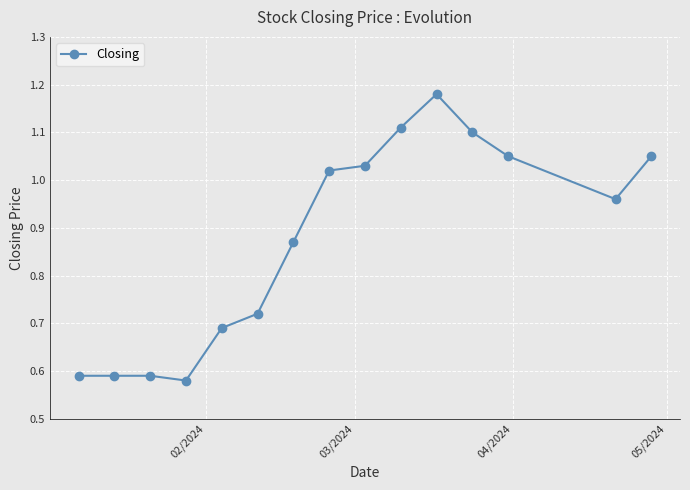

True or false: there are more than 0 points higher than both neighbors.

True